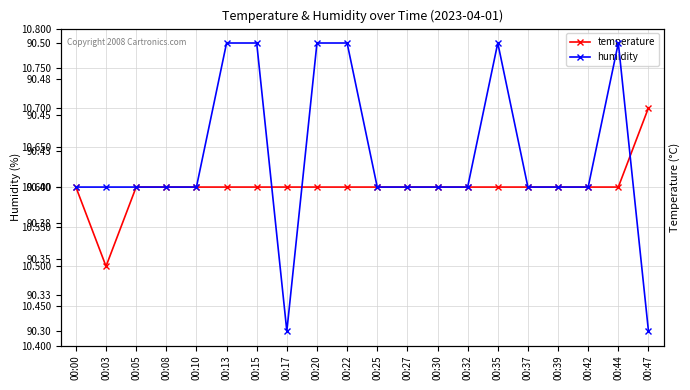

What are all the series names shown in the legend?

temperature, humidity